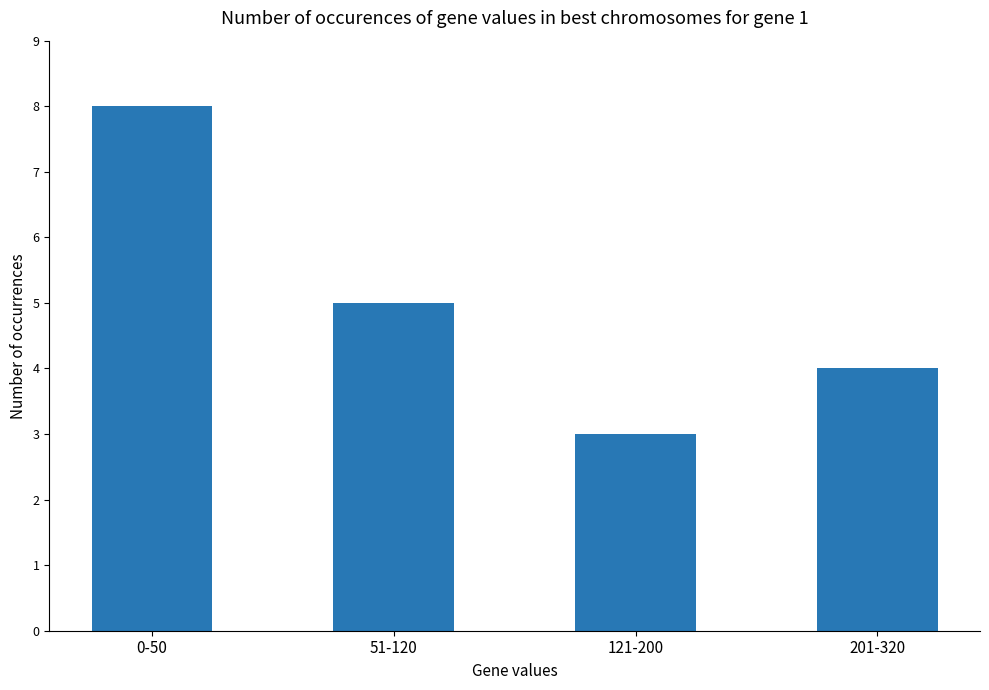

Rank the categories by value from highest to lowest.

0-50, 51-120, 201-320, 121-200